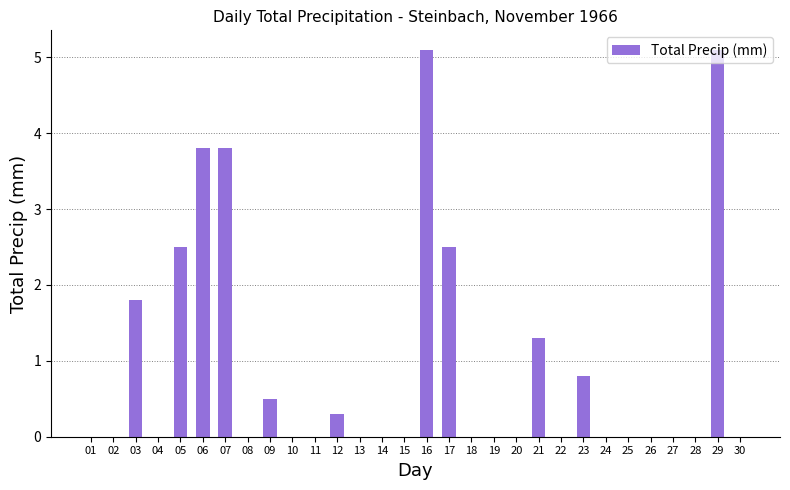

Reading left to right, extract all data points from this chart.

01=0.0	02=0.0	03=1.8	04=0.0	05=2.5	06=3.8	07=3.8	08=0.0	09=0.5	10=0.0	11=0.0	12=0.3	13=0.0	14=0.0	15=0.0	16=5.1	17=2.5	18=0.0	19=0.0	20=0.0	21=1.3	22=0.0	23=0.8	24=0.0	25=0.0	26=0.0	27=0.0	28=0.0	29=5.1	30=0.0